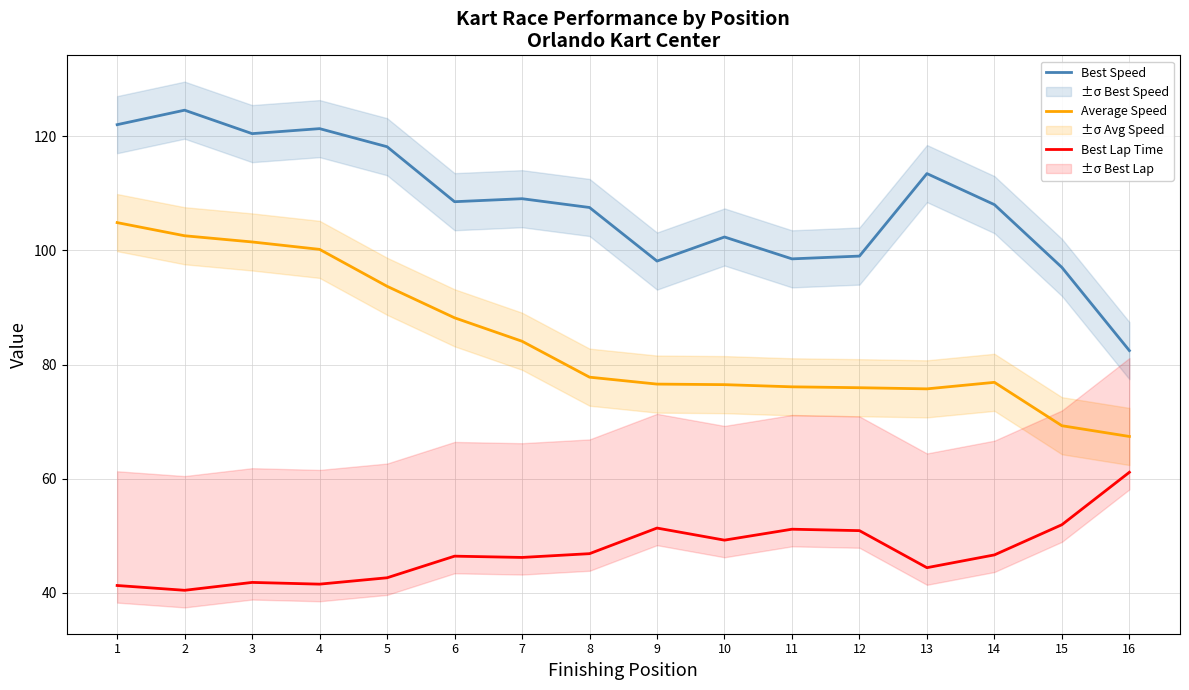

Which category has the highest value in the Average Speed series?

1